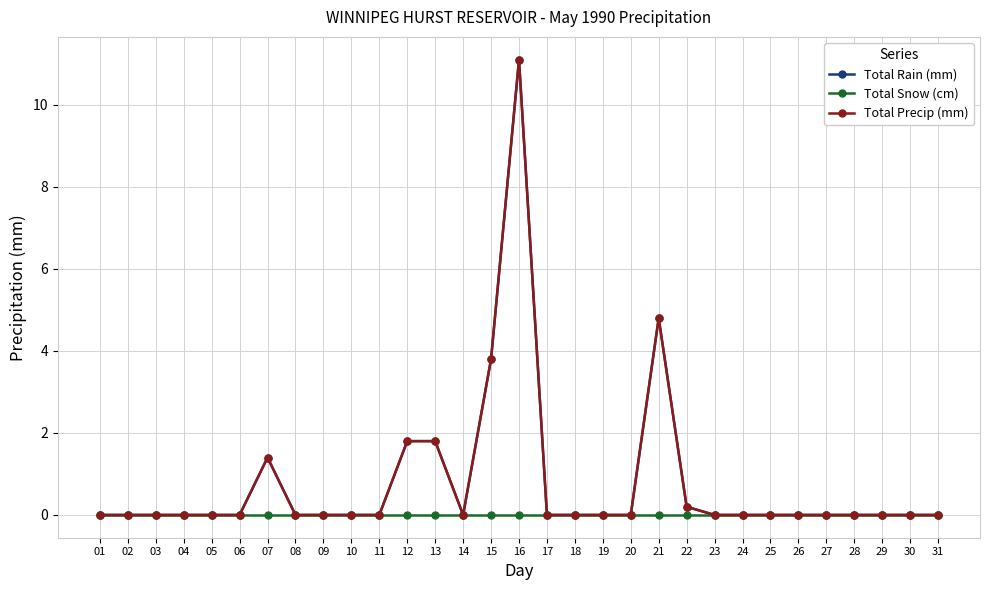

Reading left to right, transcribe all the data shown in this chart.

Total Rain (mm): 0.0	0.0	0.0	0.0	0.0	0.0	1.4	0.0	0.0	0.0	0.0	1.8	1.8	0.0	3.8	11.1	0.0	0.0	0.0	0.0	4.8	0.2	0.0	0.0	0.0	0.0	0.0	0.0	0.0	0.0	0.0
Total Snow (cm): 0.0	0.0	0.0	0.0	0.0	0.0	0.0	0.0	0.0	0.0	0.0	0.0	0.0	0.0	0.0	0.0	0.0	0.0	0.0	0.0	0.0	0.0	0.0	0.0	0.0	0.0	0.0	0.0	0.0	0.0	0.0
Total Precip (mm): 0.0	0.0	0.0	0.0	0.0	0.0	1.4	0.0	0.0	0.0	0.0	1.8	1.8	0.0	3.8	11.1	0.0	0.0	0.0	0.0	4.8	0.2	0.0	0.0	0.0	0.0	0.0	0.0	0.0	0.0	0.0